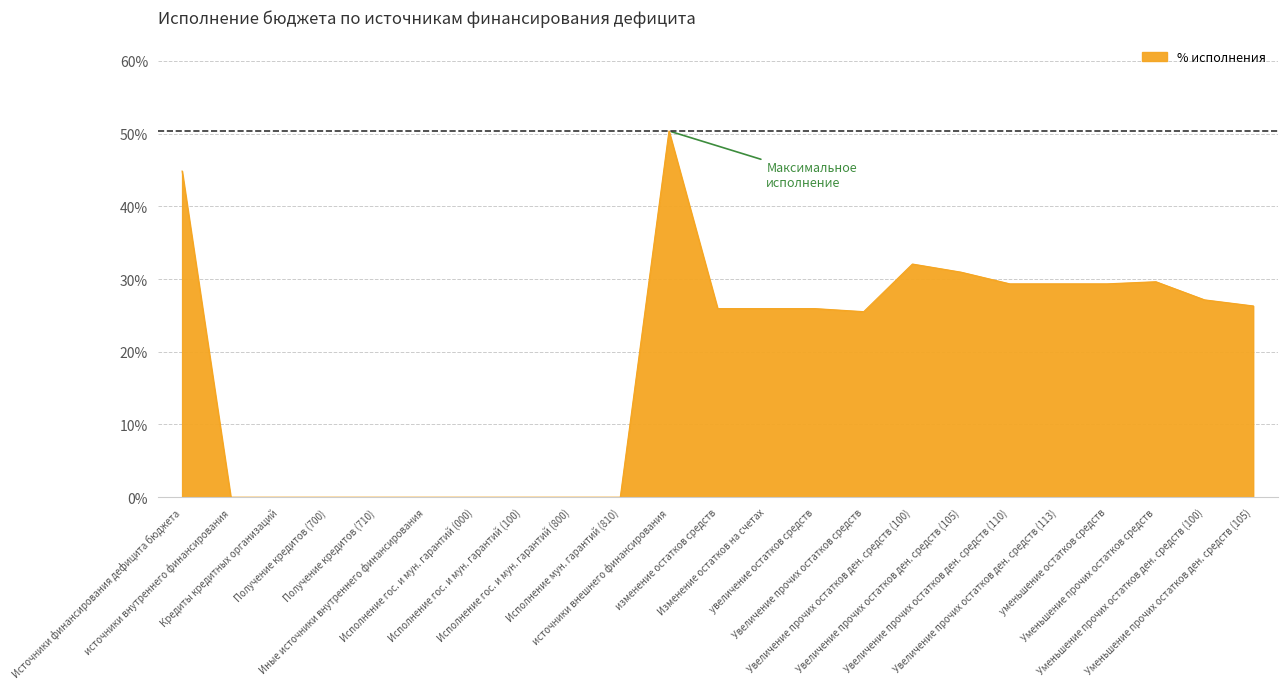

Does the chart display data point markers on the line(s)?

No